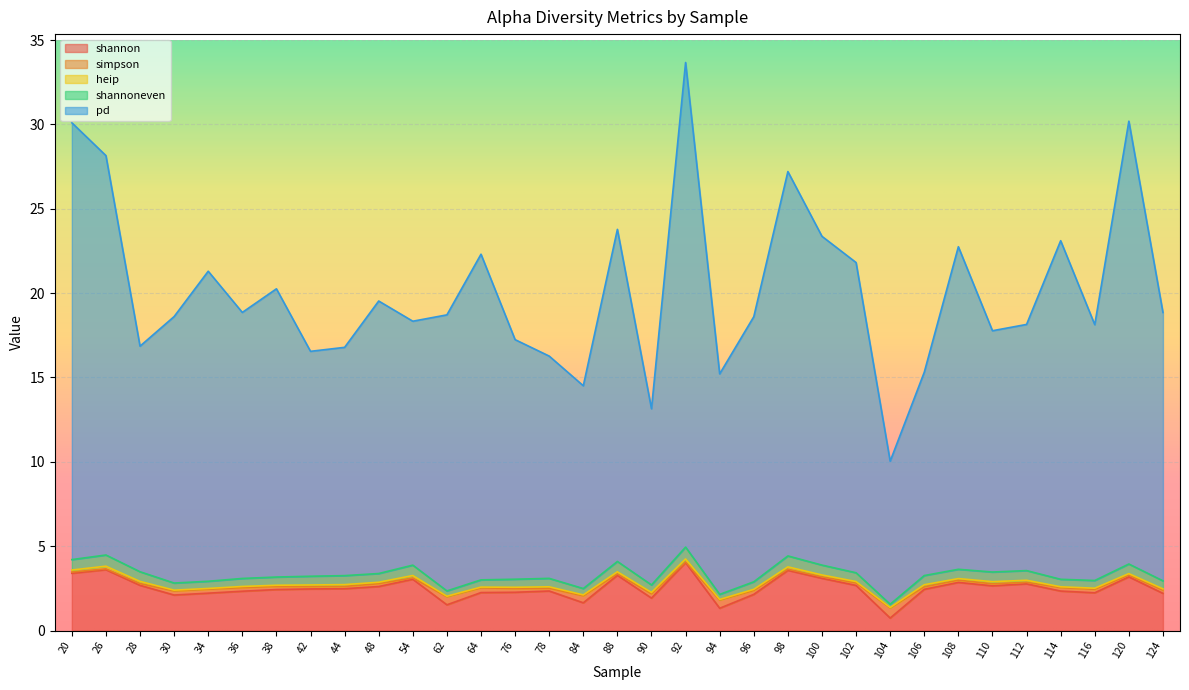

How many times do simpson and shannoneven cross each other?

8